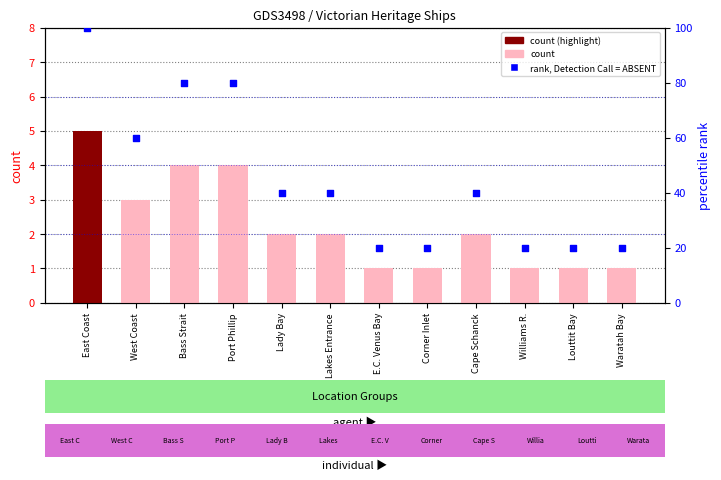

Which series has the largest total across all categories?

rank, Detection Call = ABSENT